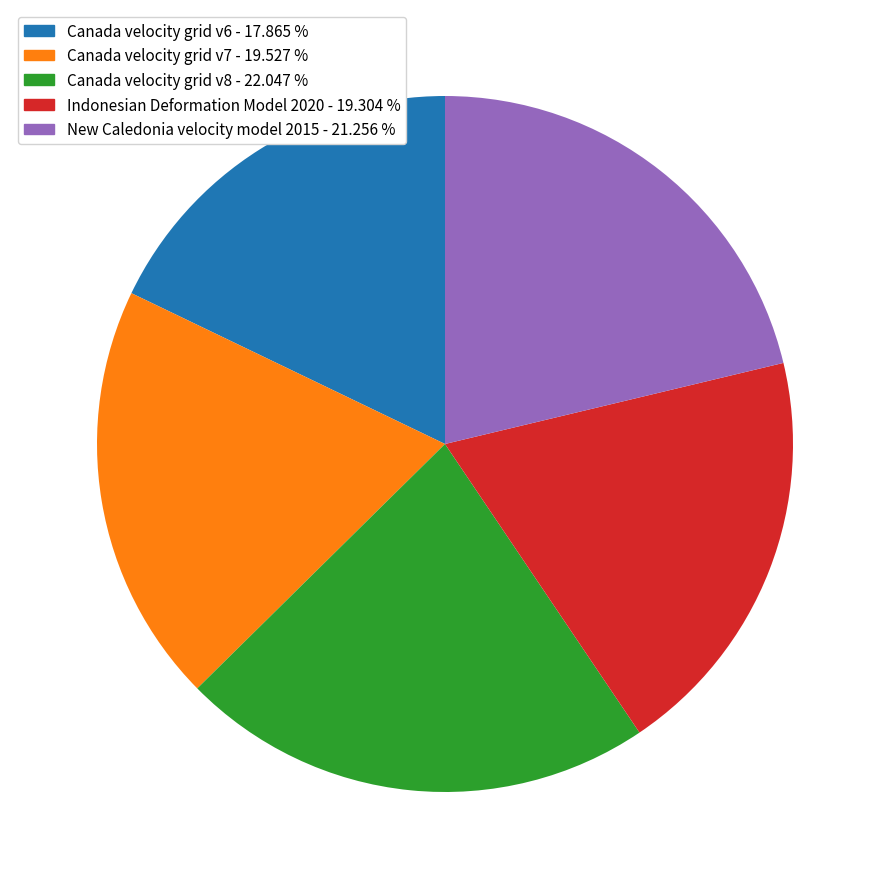

Does Canada velocity grid v6 account for over 50% of the chart?

No